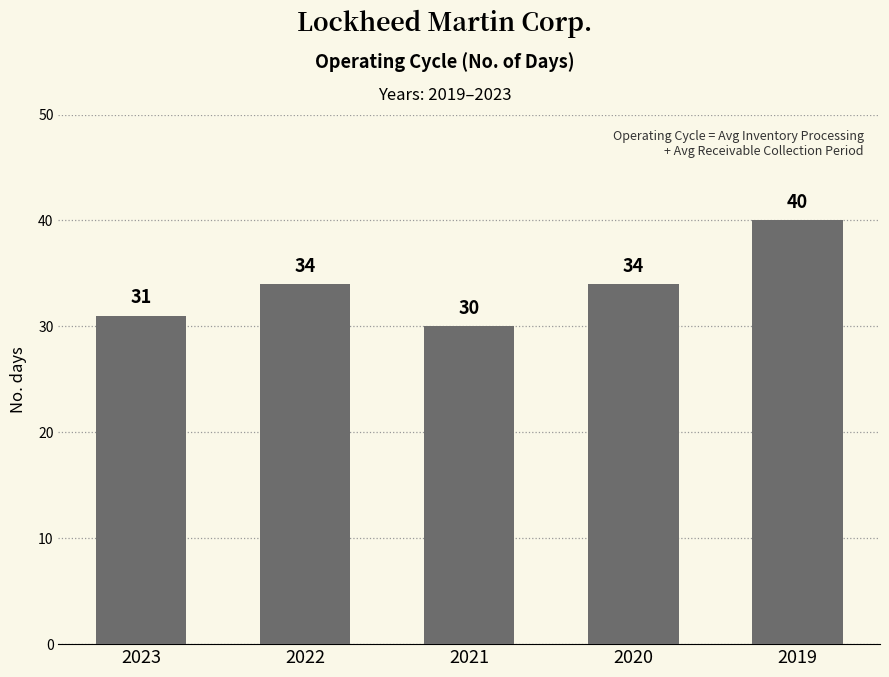

What is the change in value from 2021 to 2020?

+4